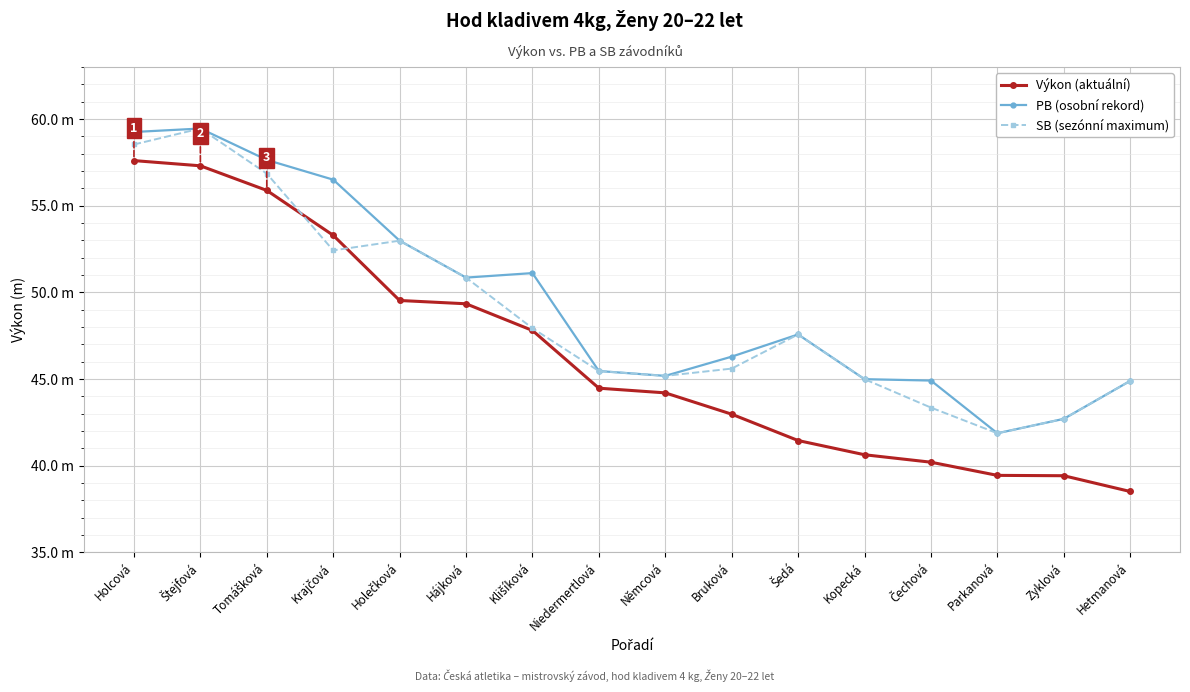

True or false: SB (sezónní maximum) has more than 2 points higher than both neighbors.

True